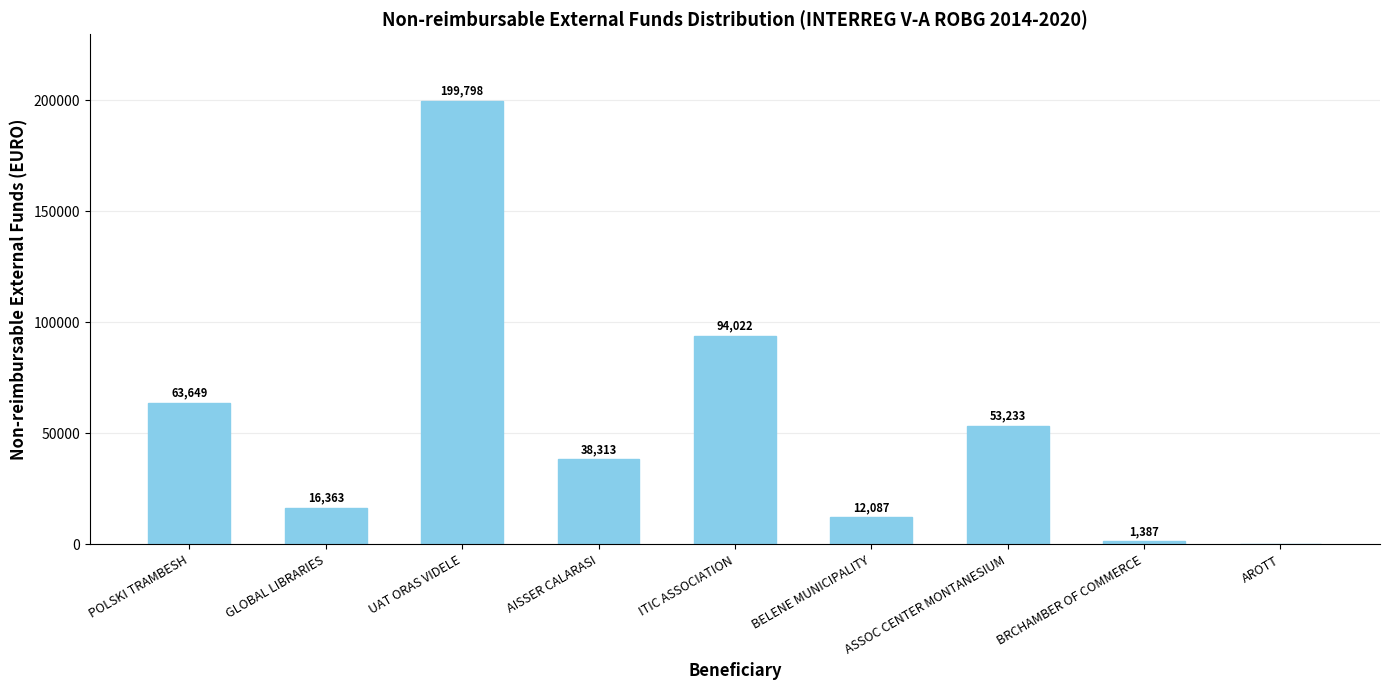

Are the bars grouped side by side (vs. stacked)?

No